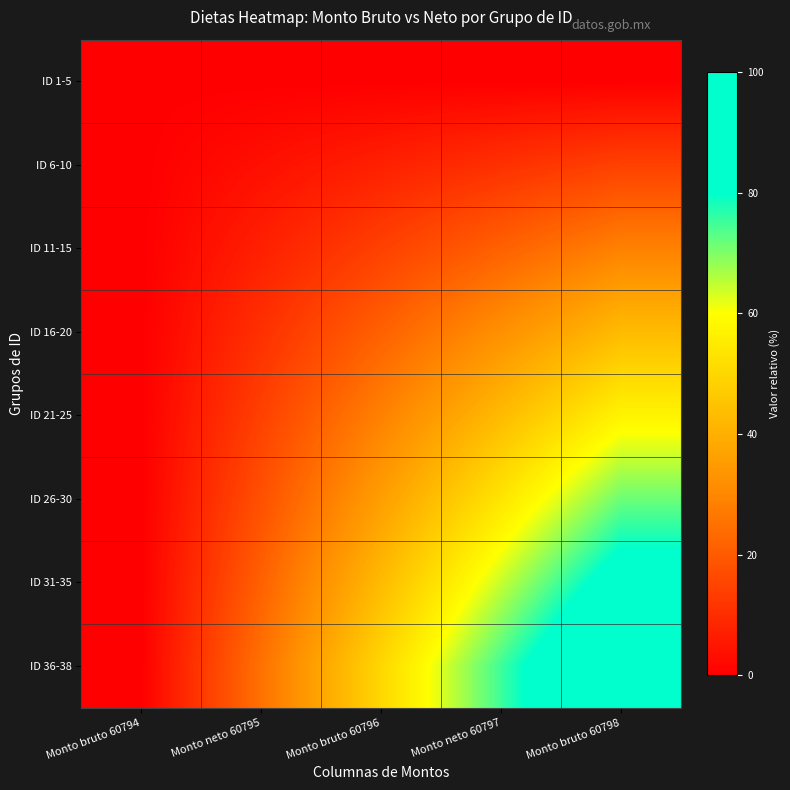

Count the number of data series in this chart.

8